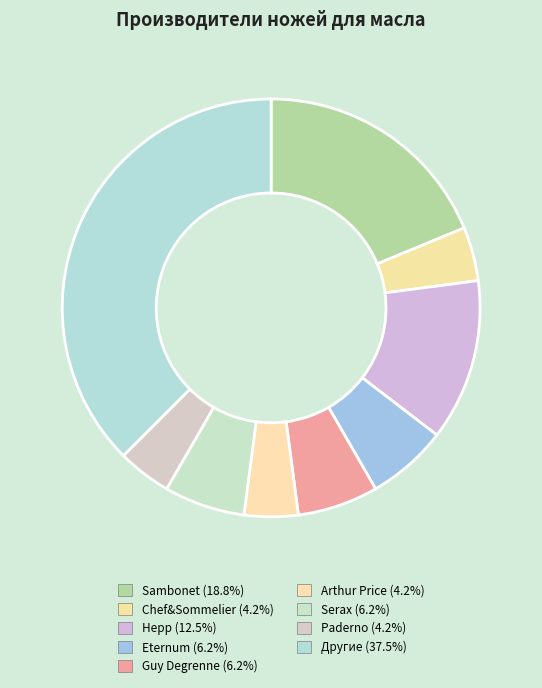

Does any single category account for the majority?

No